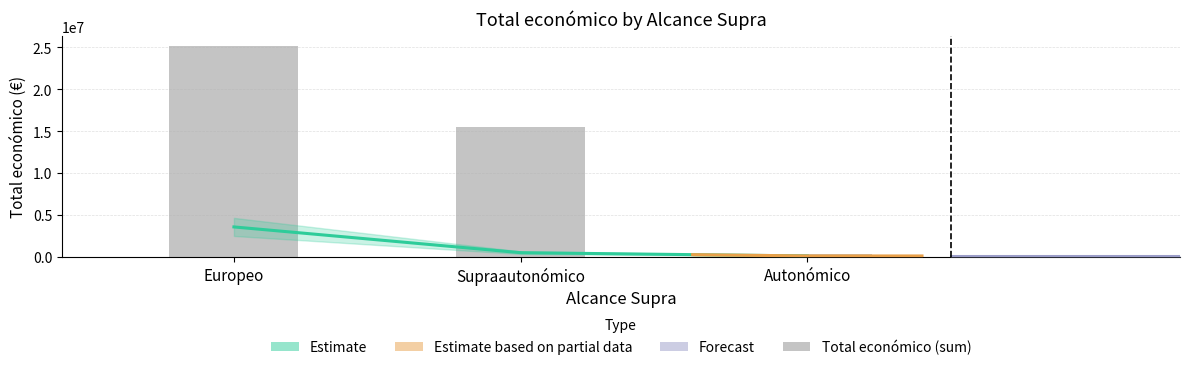

What is the value of the 1st bar from the left?

25101430